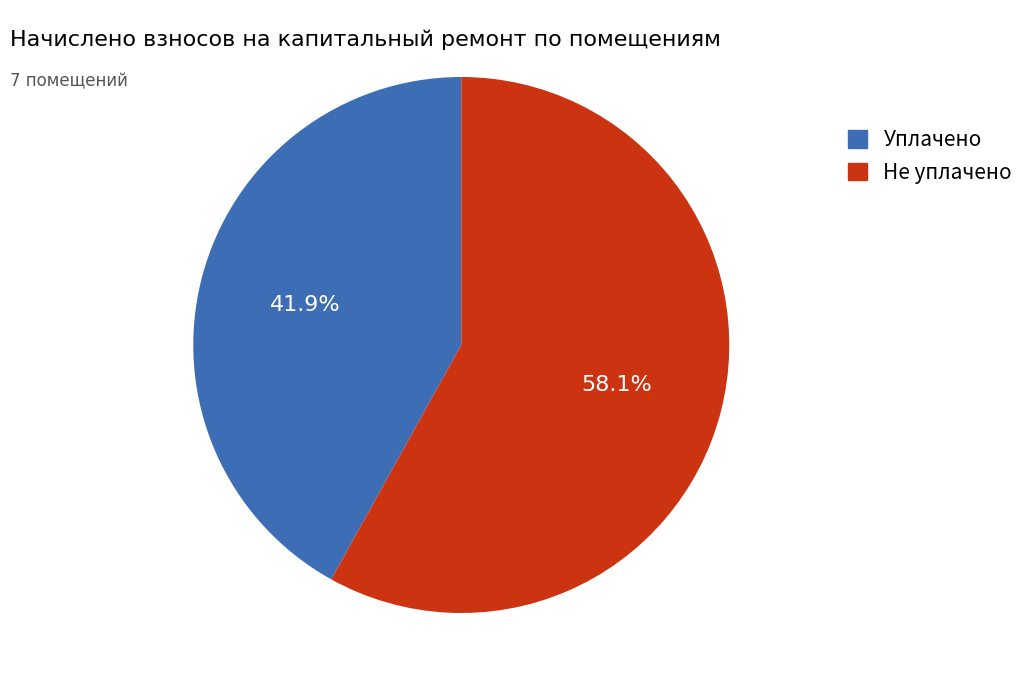

Is there a majority slice in this chart?

Yes